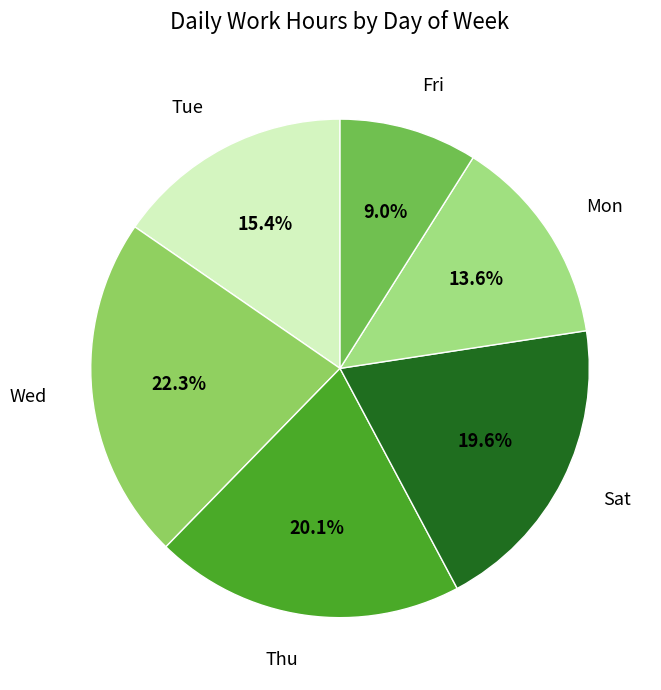

Is there a majority slice in this chart?

No